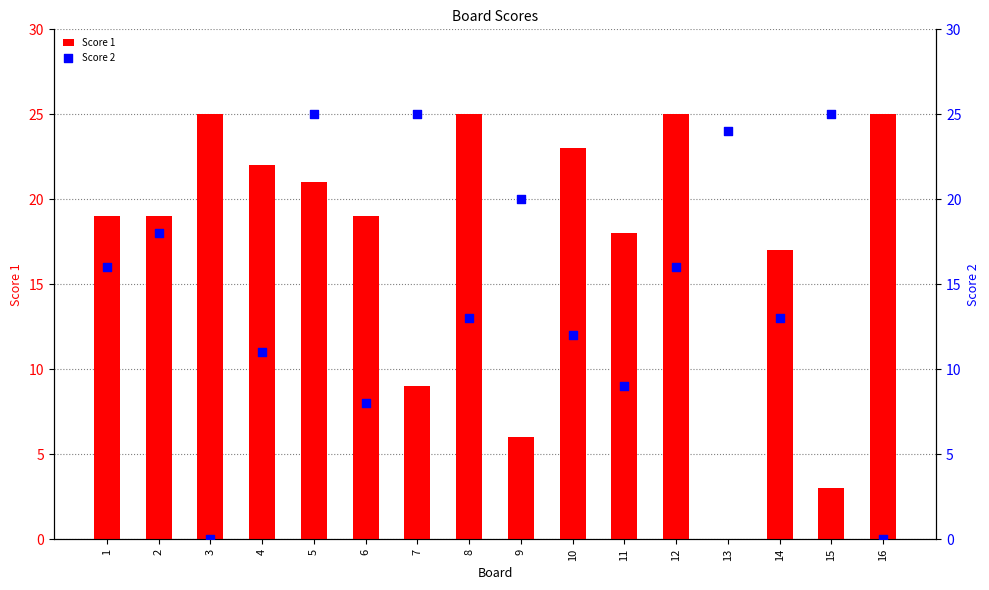

Which series contains the lowest Y value?

Score 1